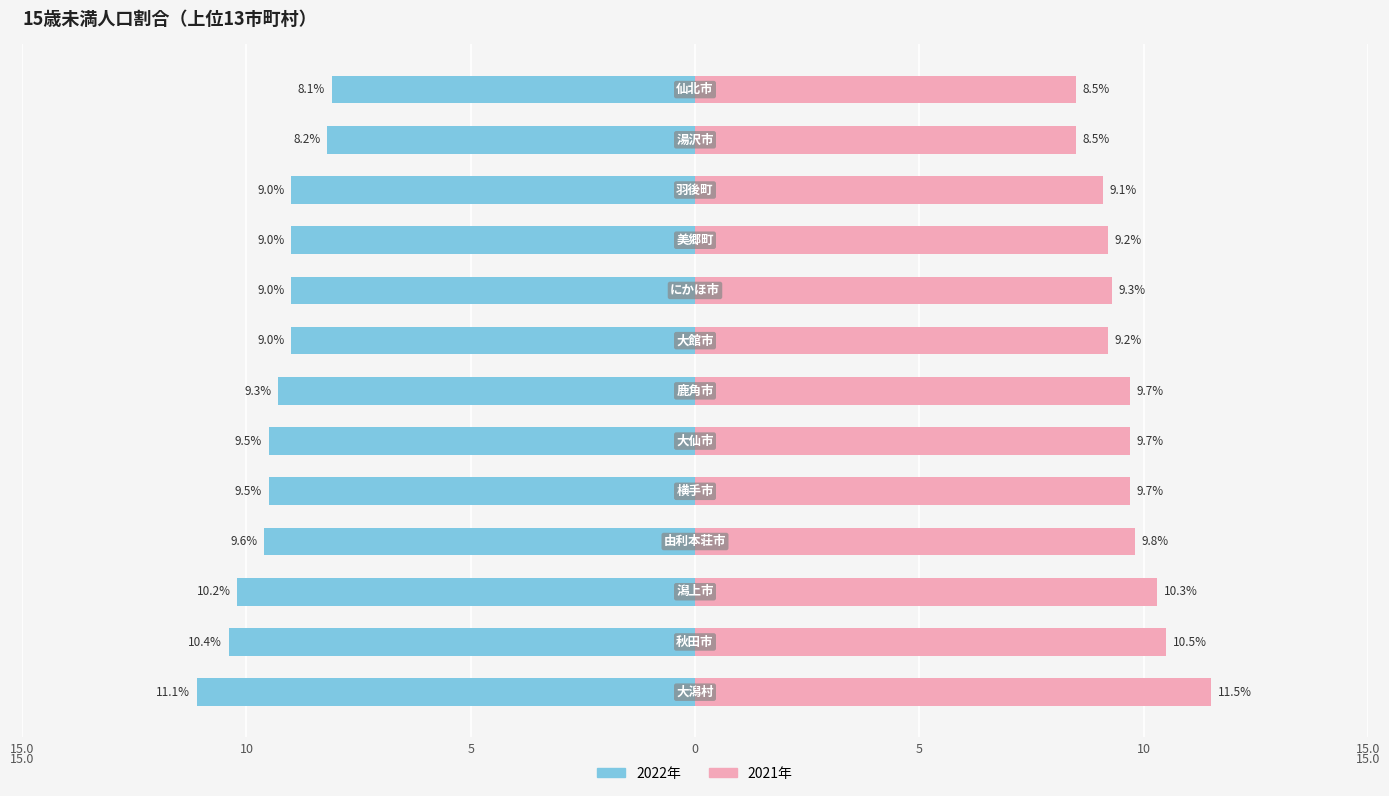

What is the sum of the 2021年 values at 8 and 5?

19.0